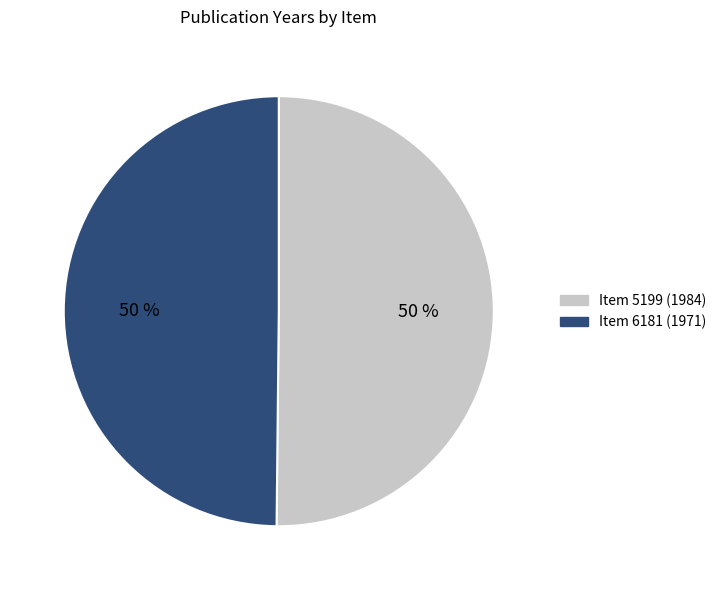

What is the ratio of the value at Item 6181 (1971) to the value at Item 5199 (1984)?

1.0